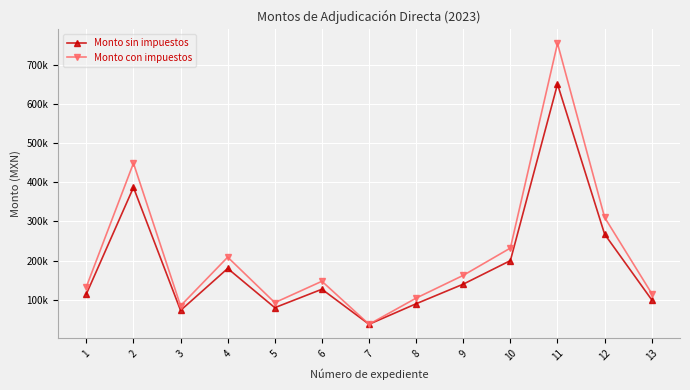

What is the difference between the second highest and second lowest values in the Monto con impuestos series?

363795.8